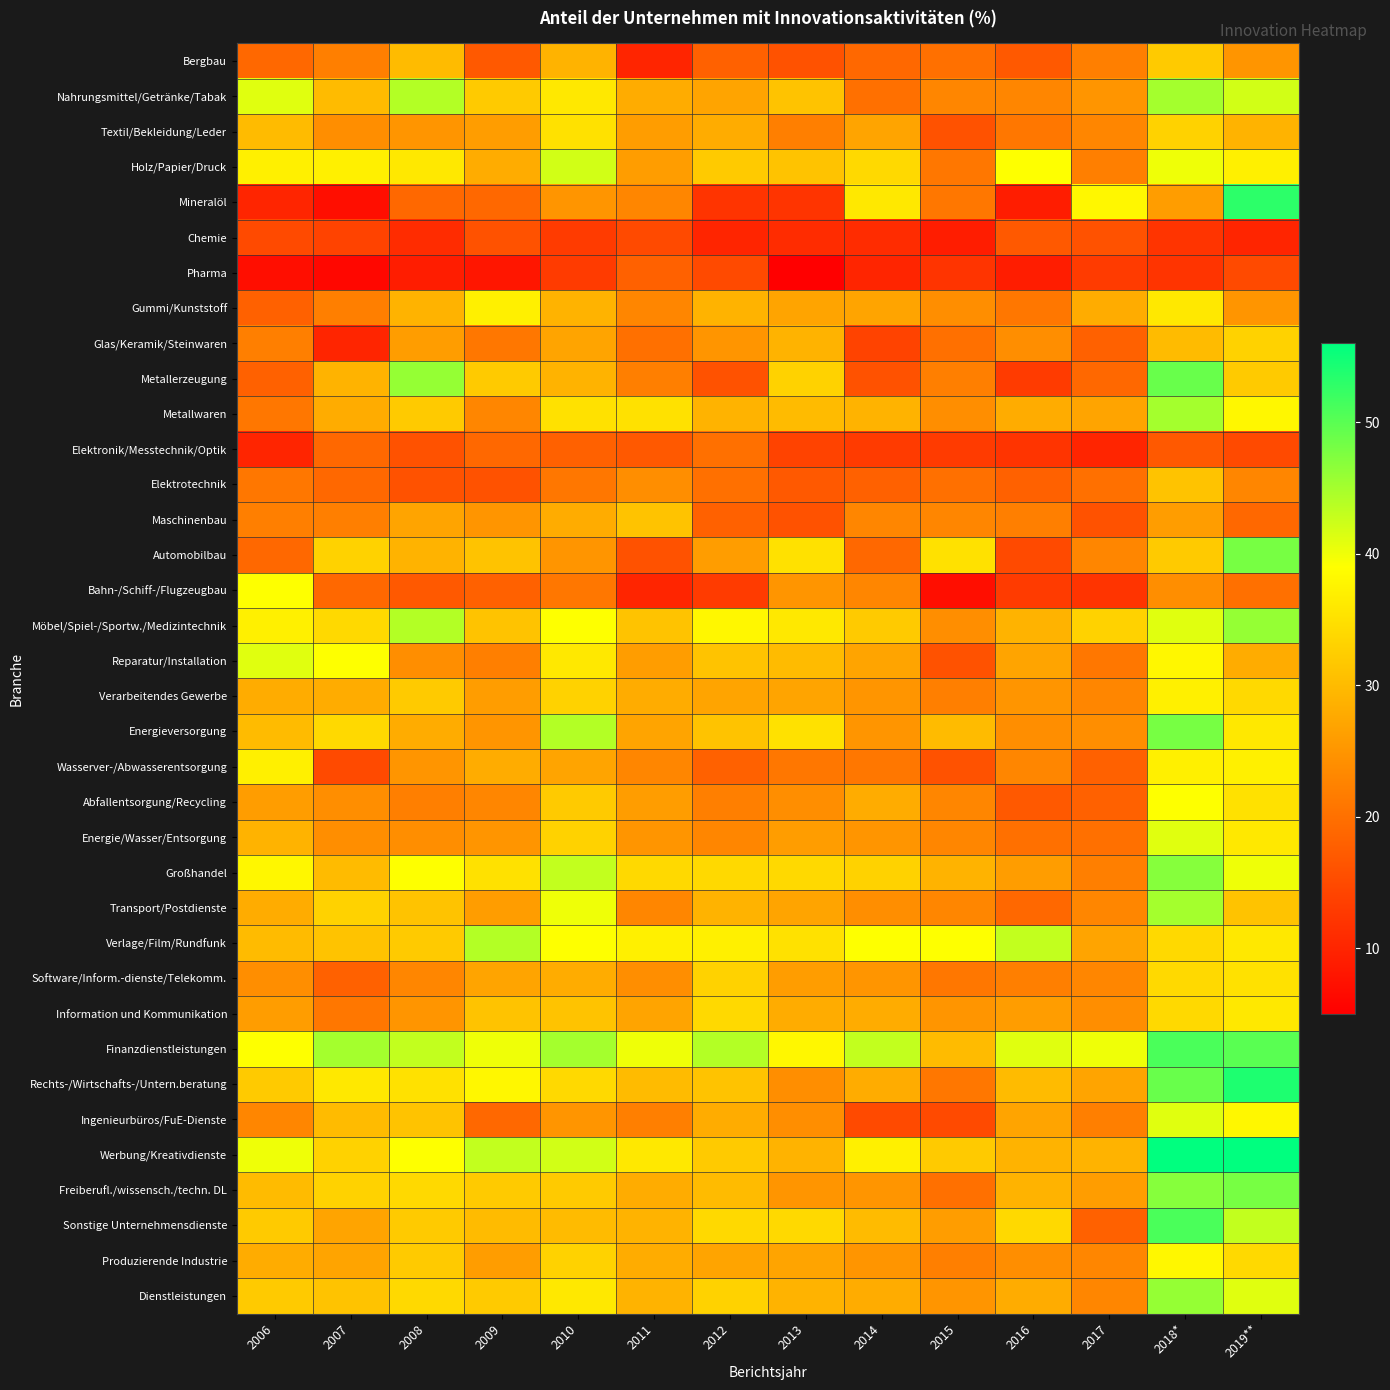

Which category has the highest value across all series?

2018*